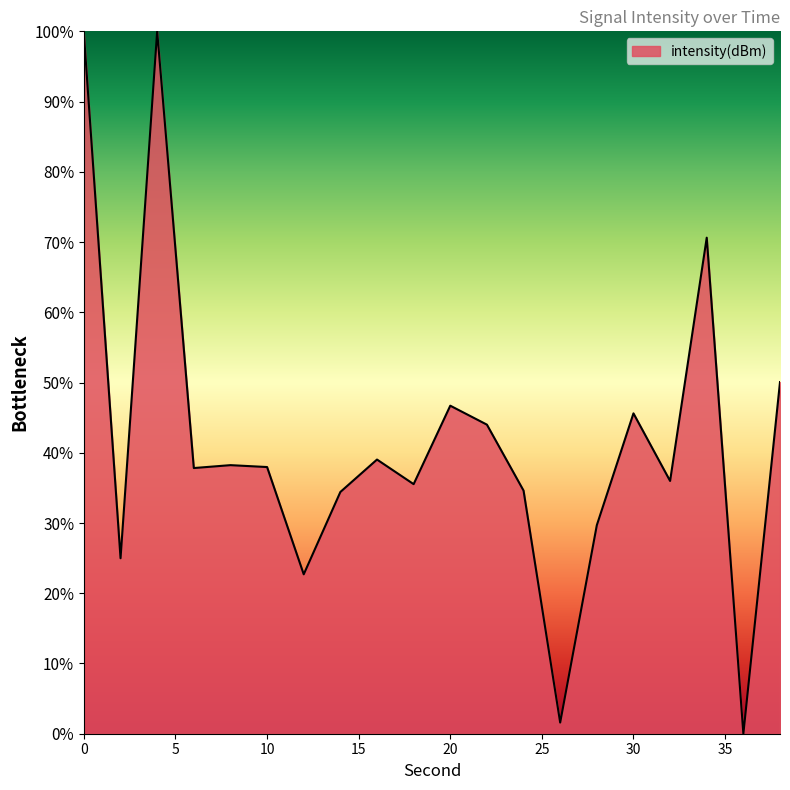

What is the maximum value shown in the chart?

100.0